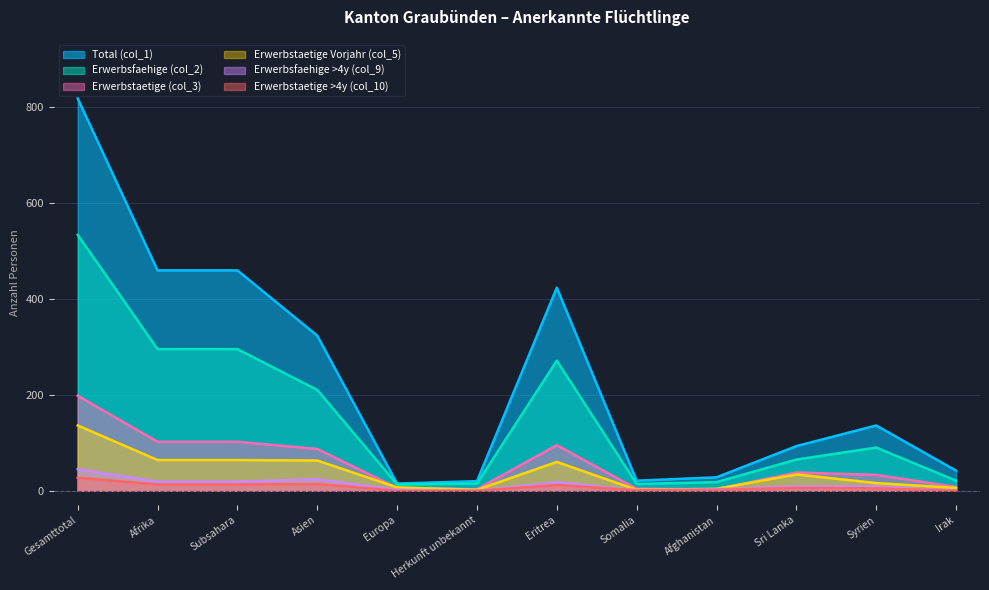

What is the difference between the maximum and second lowest values in the Erwerbsfaehige >4y (col_9) series?

45